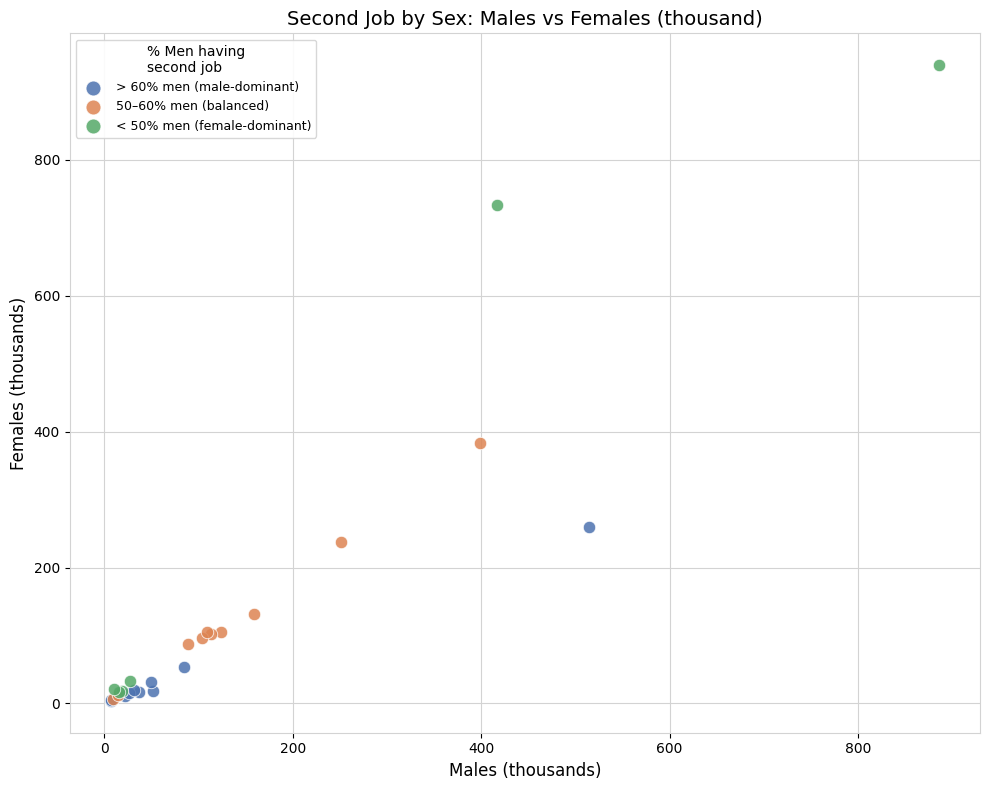

Which series reaches the maximum Y coordinate?

< 50% men (female-dominant)